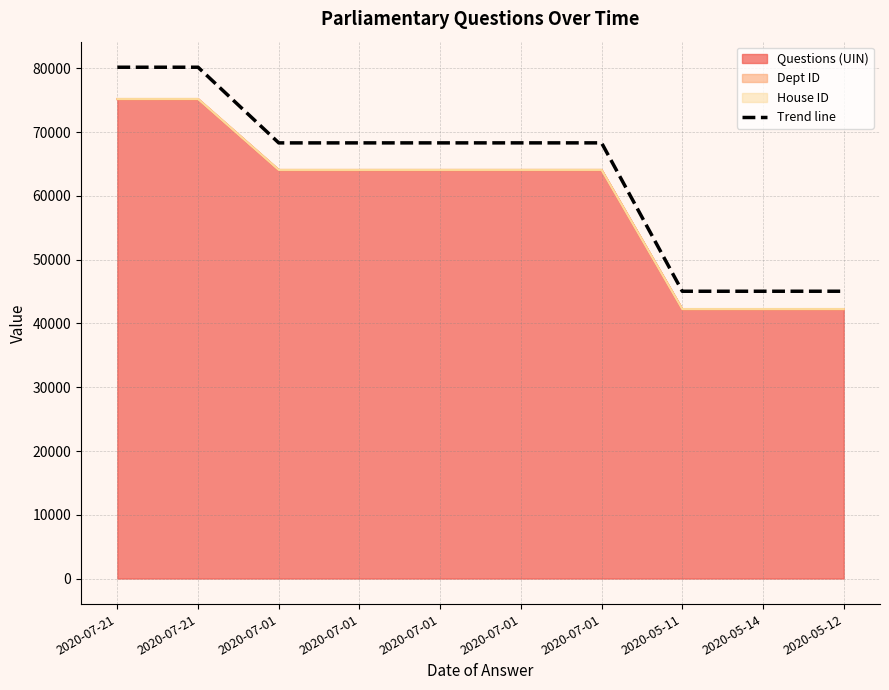

True or false: the data shows 65323.7 at 2020-05-14.

False